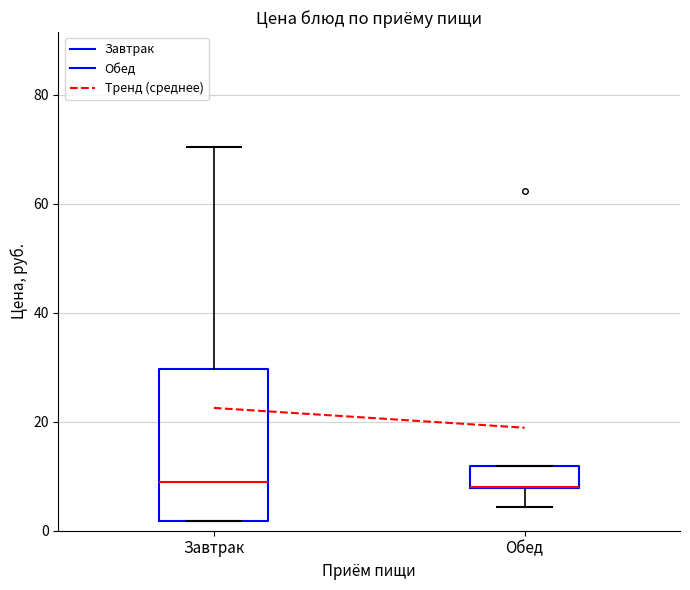

Reading left to right, transcribe this box plot: for each box, give where its median line is, the range the box spans, and where its two whiskers end, as read against the y-axis. The values are not printed on the chart, so give them approximately, as read against the axis.

Завтрак: median 8, box 2 to 30, whiskers 2 to 70
Обед: median 8 (drawn on the box's lower edge), box 8 to 12, whiskers 4 to 12